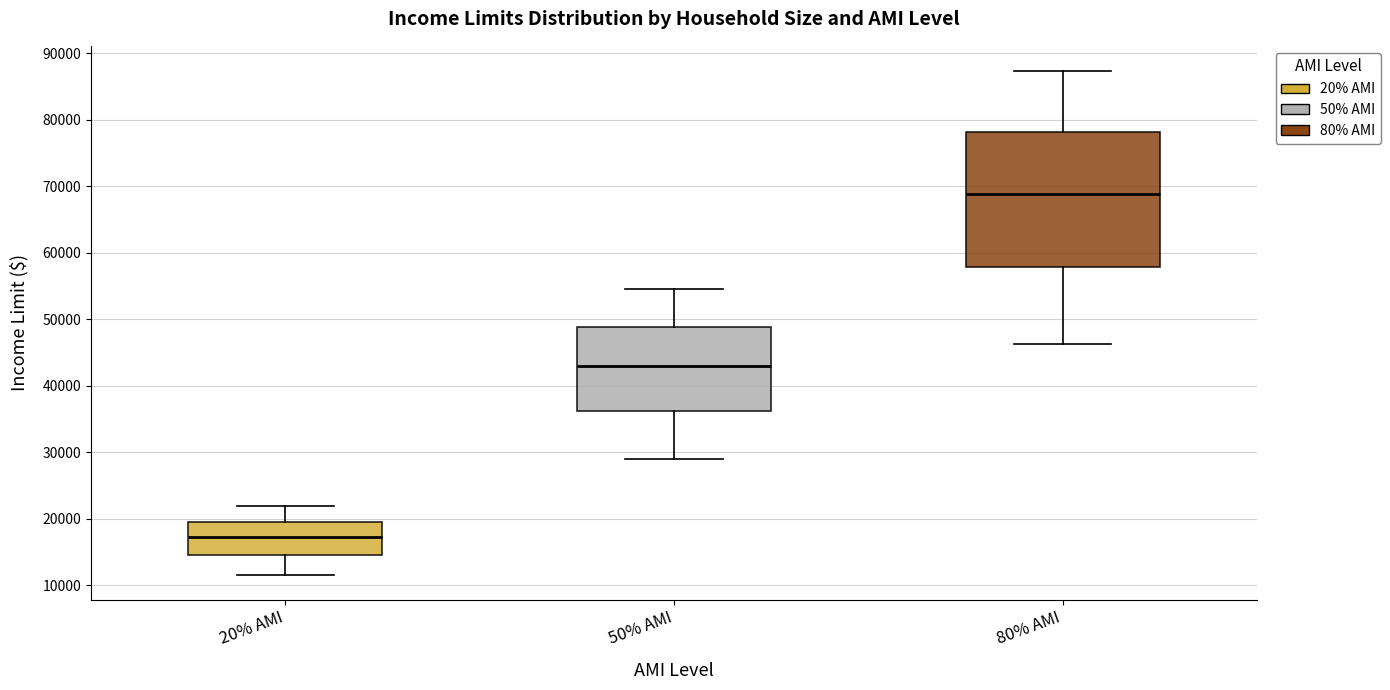

Which box's median line is the highest?

80% AMI